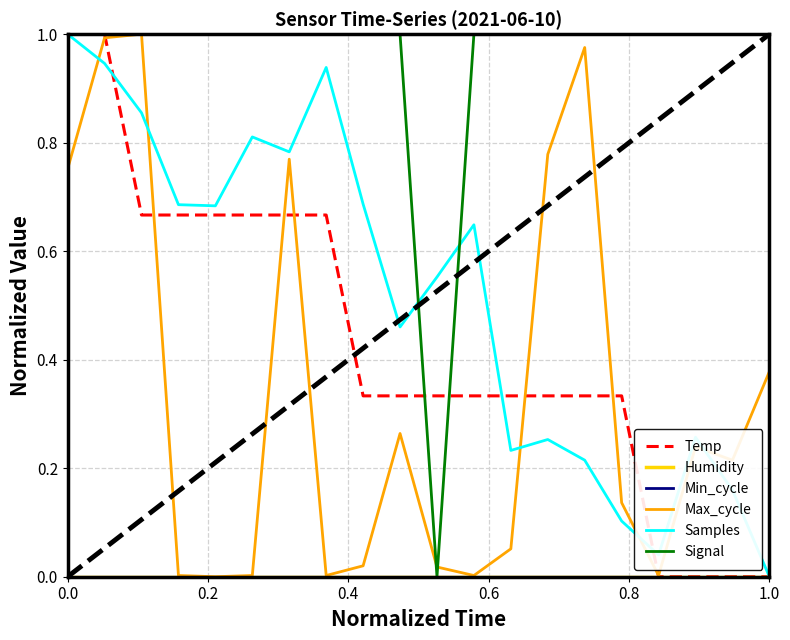

After their last crossing, which series has the higher values: Max_cycle or Temp?

Max_cycle